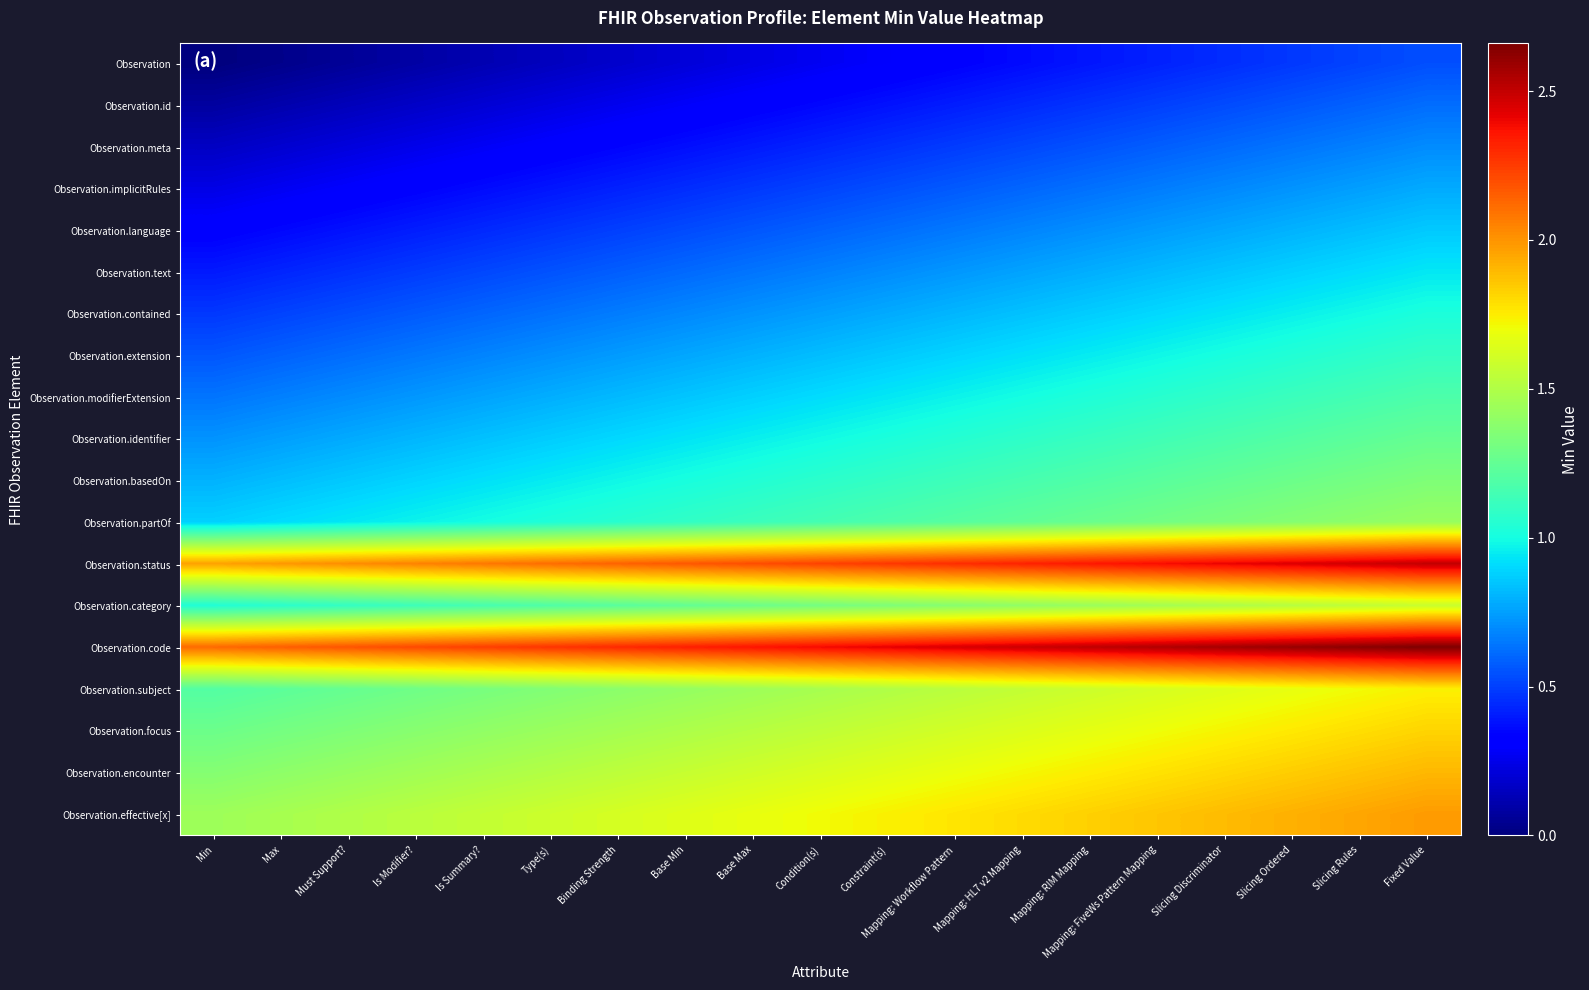

What is the difference between the highest and lowest values at Mapping: HL7 v2 Mapping?

2.1